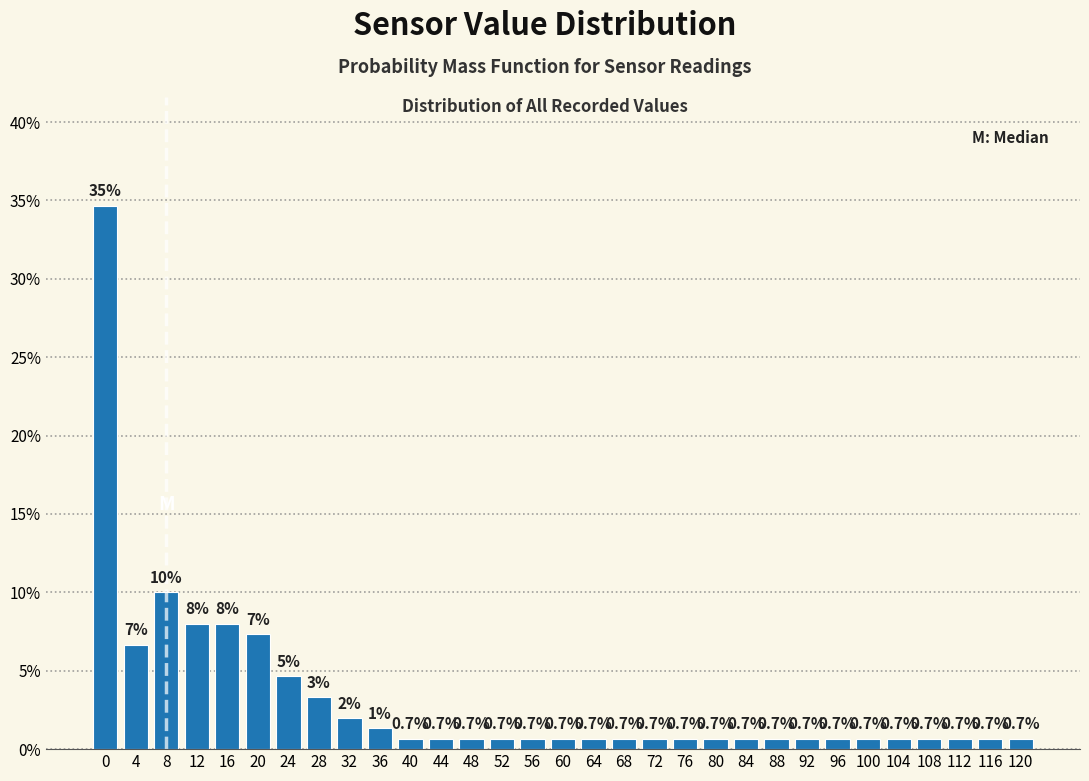

Which range on the x-axis has the tallest bar?

-2 to 2